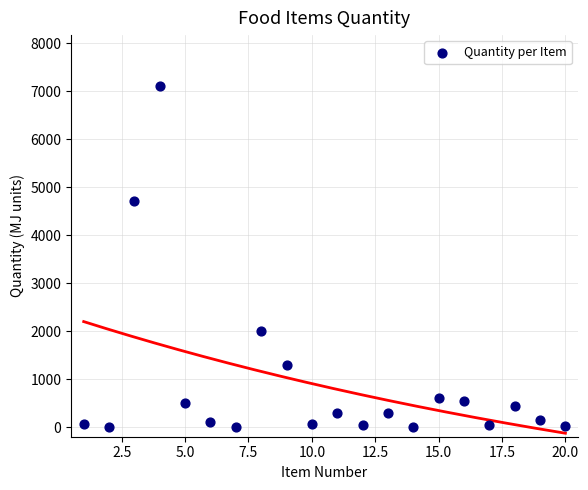

What Y value in the scatter plot is closest to 3550?

4700.0